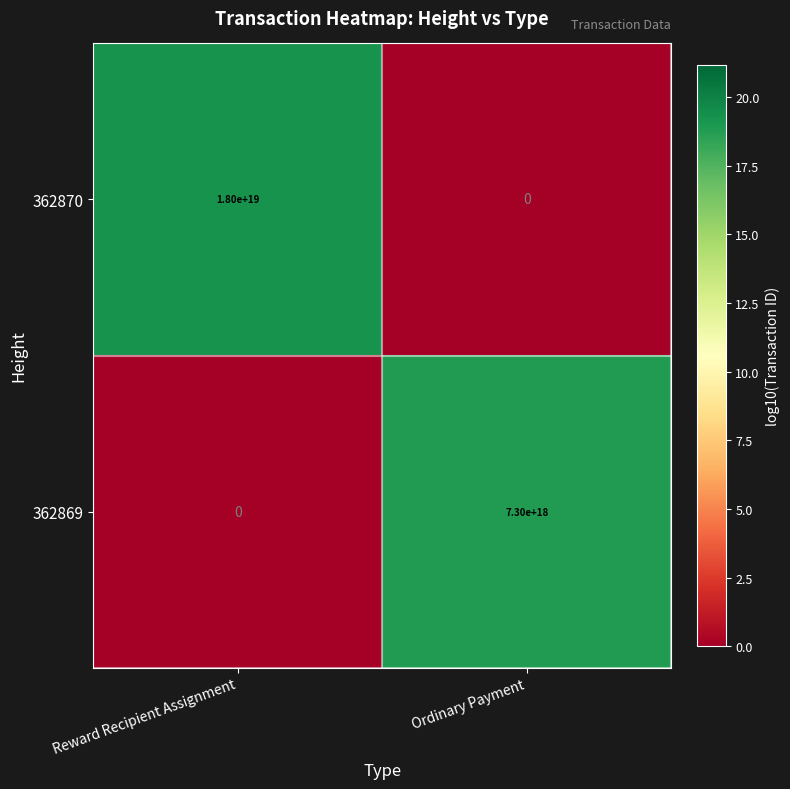

Rank the series by their maximum value, from lowest to highest.

362869, 362870